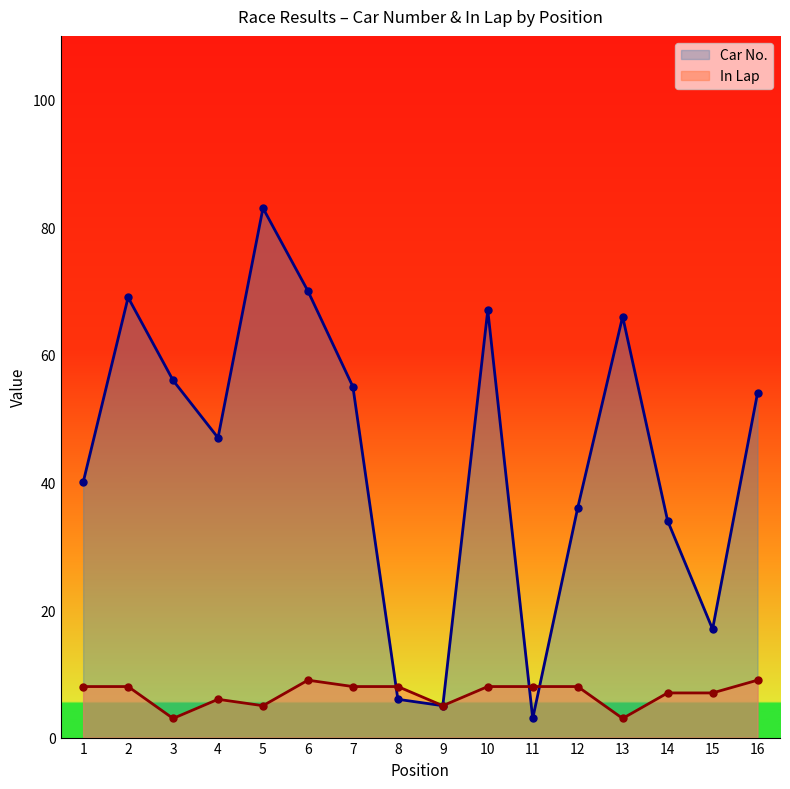

How many data points in In Lap are less than 8?

7